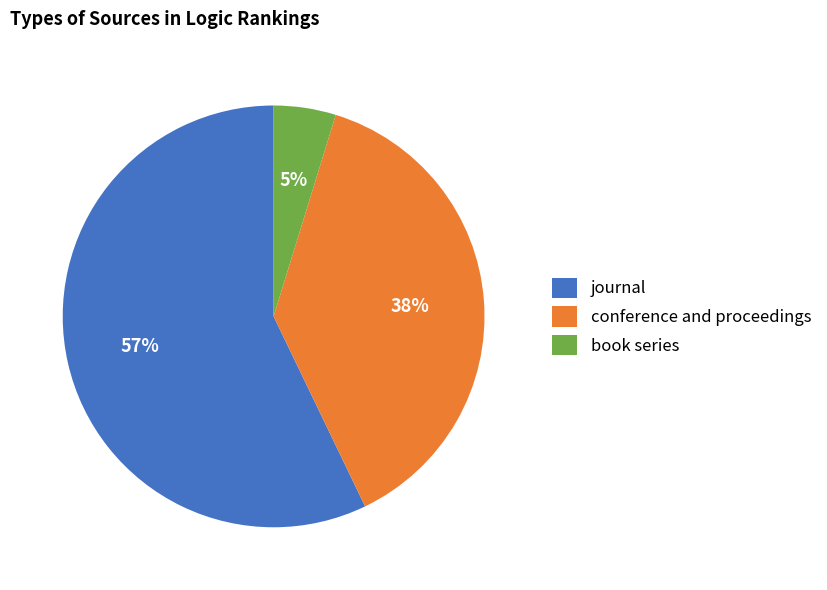

Is it true that conference and proceedings is 27% of the pie?

False